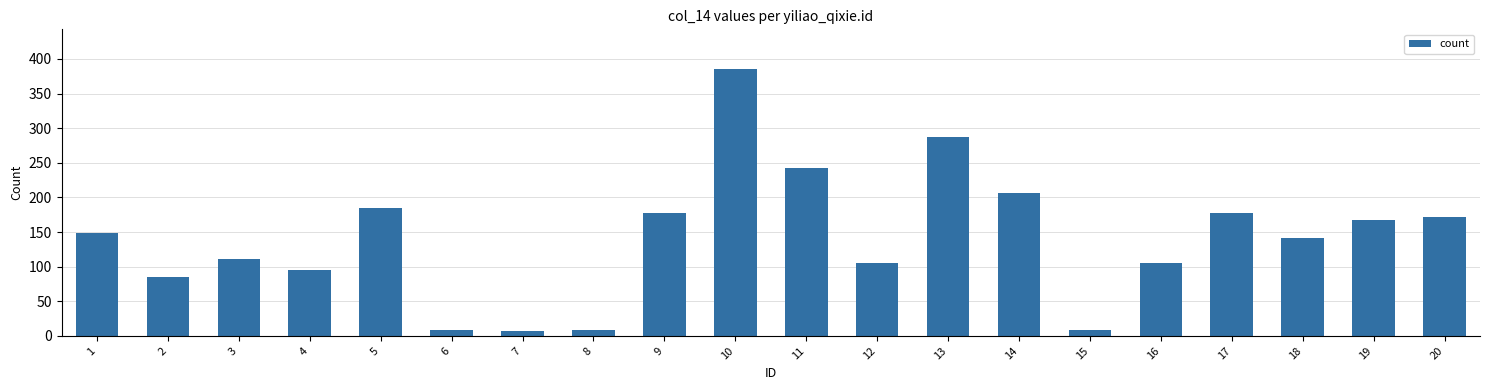

What is the average value?

141